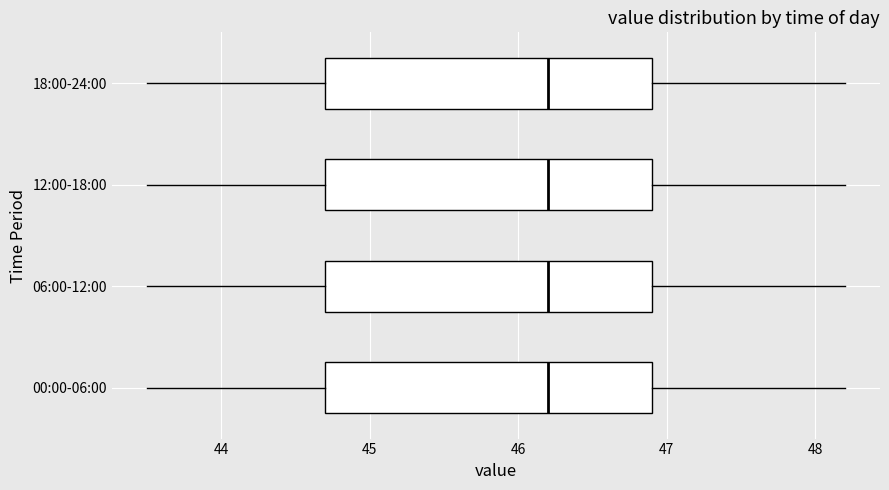

Reading bottom to top, read every box against the x-axis: the position of its median line, the range the box covers, and the ends of its whiskers. The values are not printed on the chart, so give them approximately, as read against the axis.

00:00-06:00: median 46.2, box 44.7 to 46.9, whiskers 43.5 to 48.2
06:00-12:00: median 46.2, box 44.7 to 46.9, whiskers 43.5 to 48.2
12:00-18:00: median 46.2, box 44.7 to 46.9, whiskers 43.5 to 48.2
18:00-24:00: median 46.2, box 44.7 to 46.9, whiskers 43.5 to 48.2